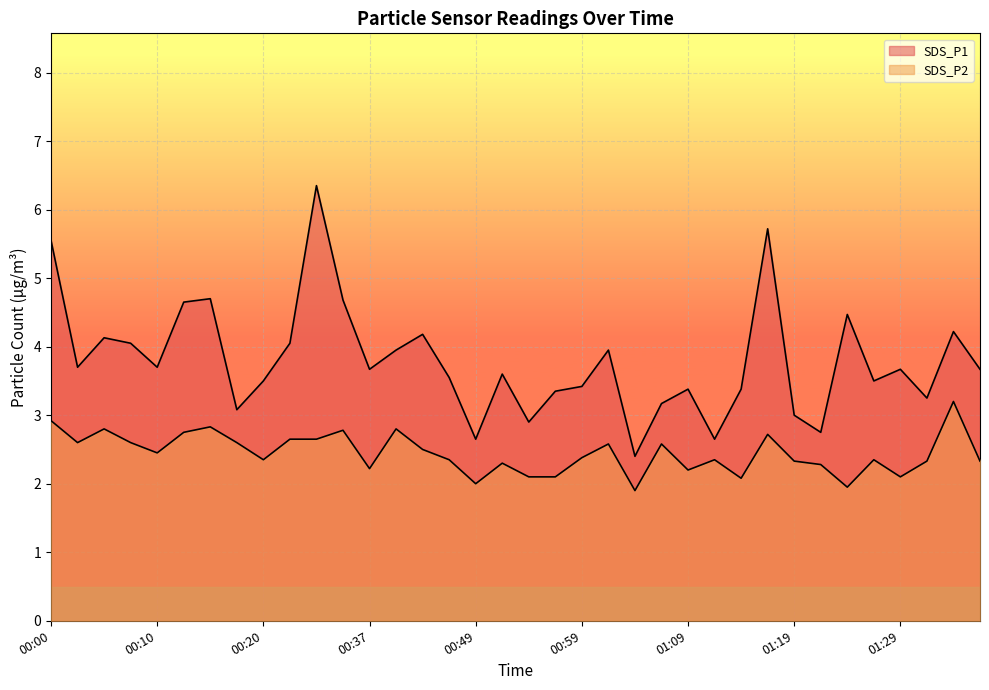

True or false: SDS_P1 has more than 0 interior local peaks.

True